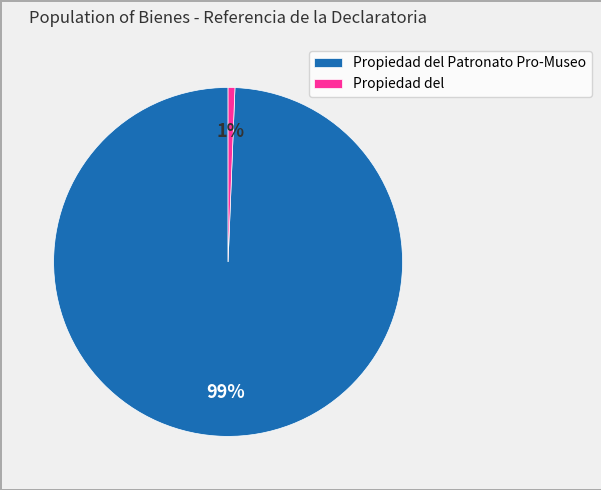

To the nearest percent, what portion does Propiedad del represent?

1%